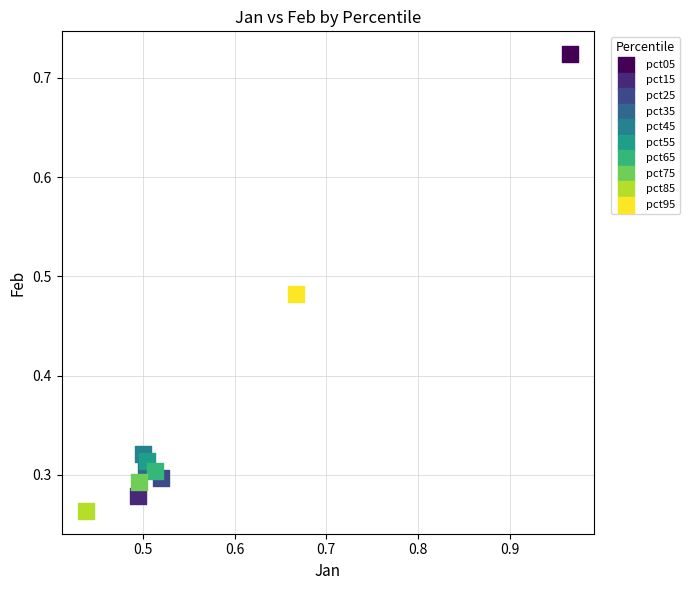

What are all the series names shown in the legend?

pct05, pct15, pct25, pct35, pct45, pct55, pct65, pct75, pct85, pct95